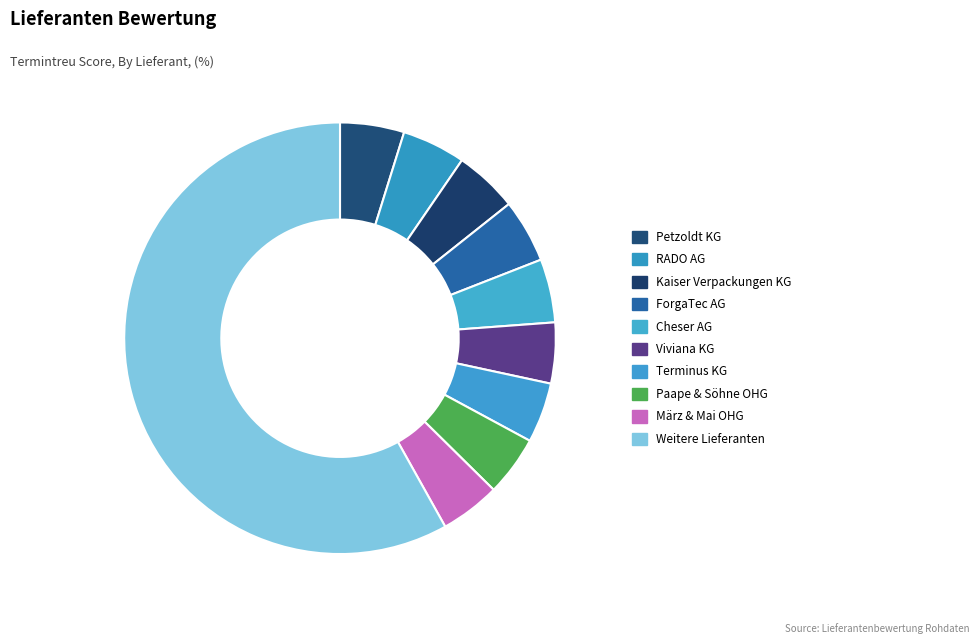

Is there a majority slice in this chart?

Yes